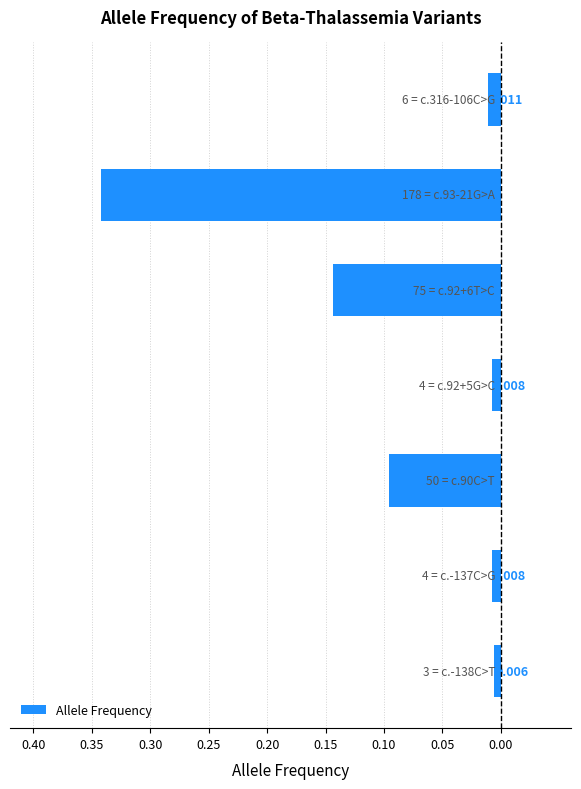

How many categories are shown in the chart?

7